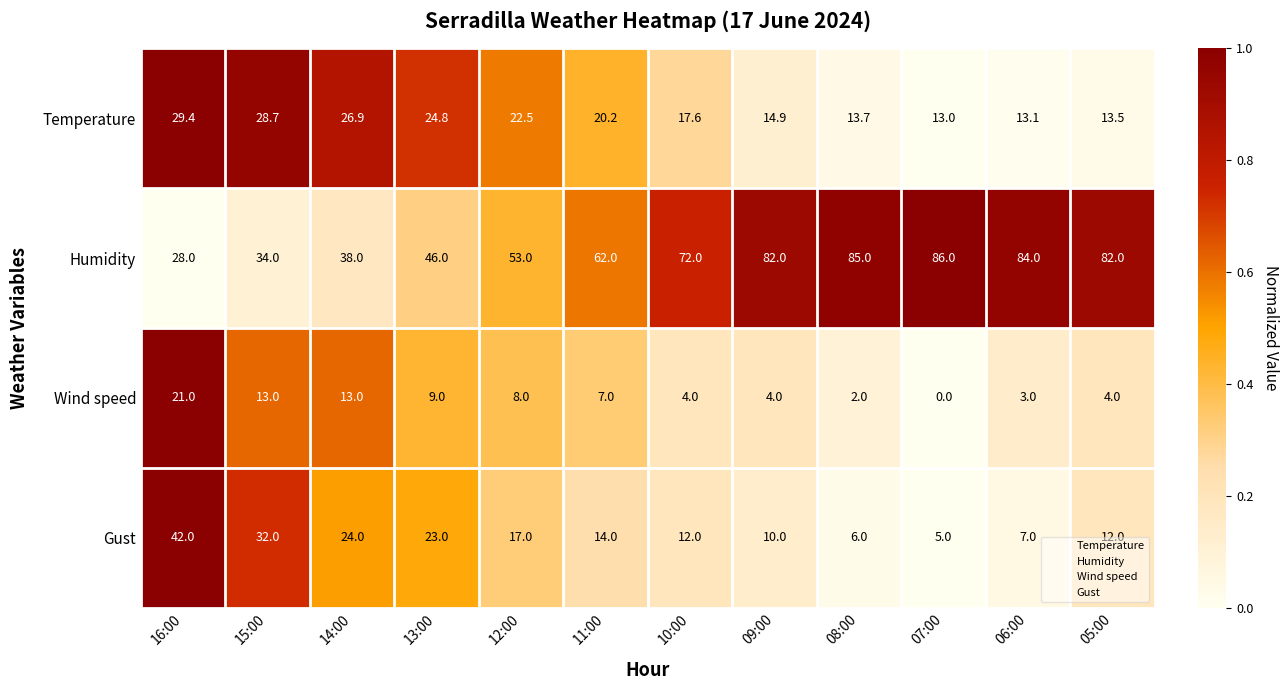

The Gust series shows 12.0 at 05:00. True or false?

True